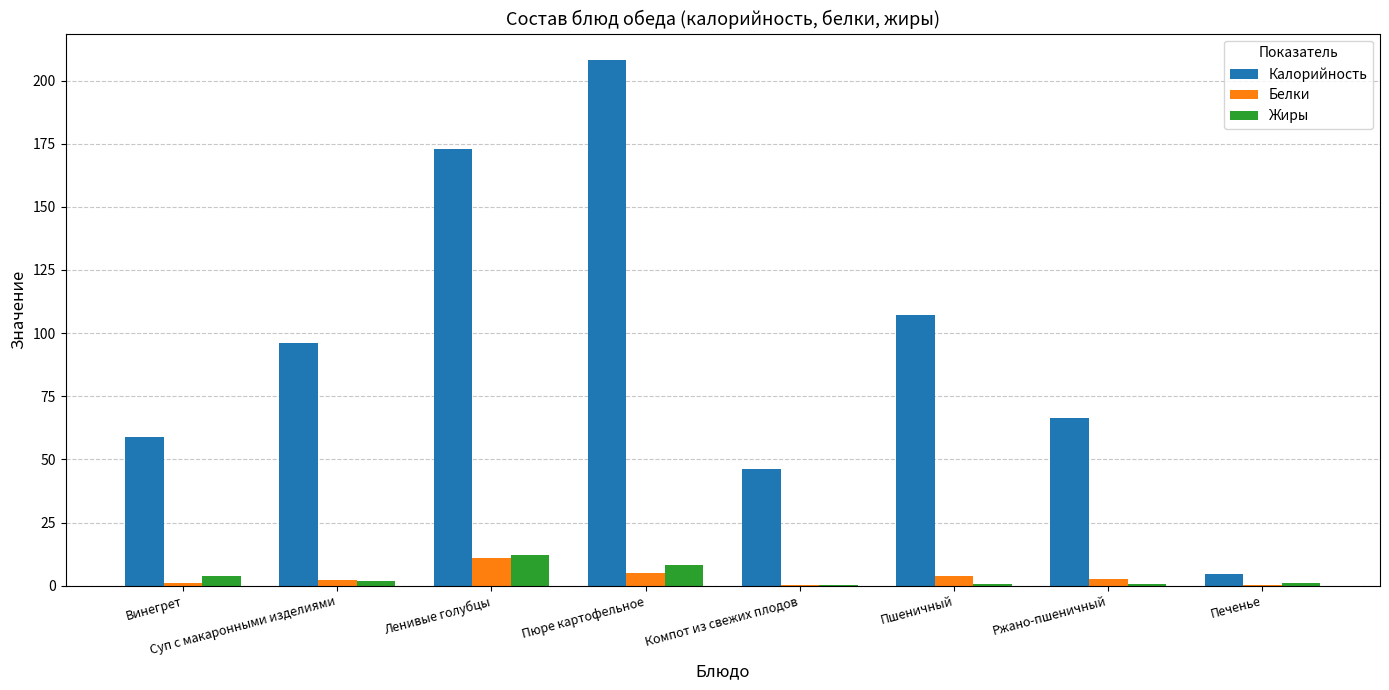

Is the value of Калорийность at Винегрет greater than the value of Жиры at Суп с макаронными изделиями?

Yes